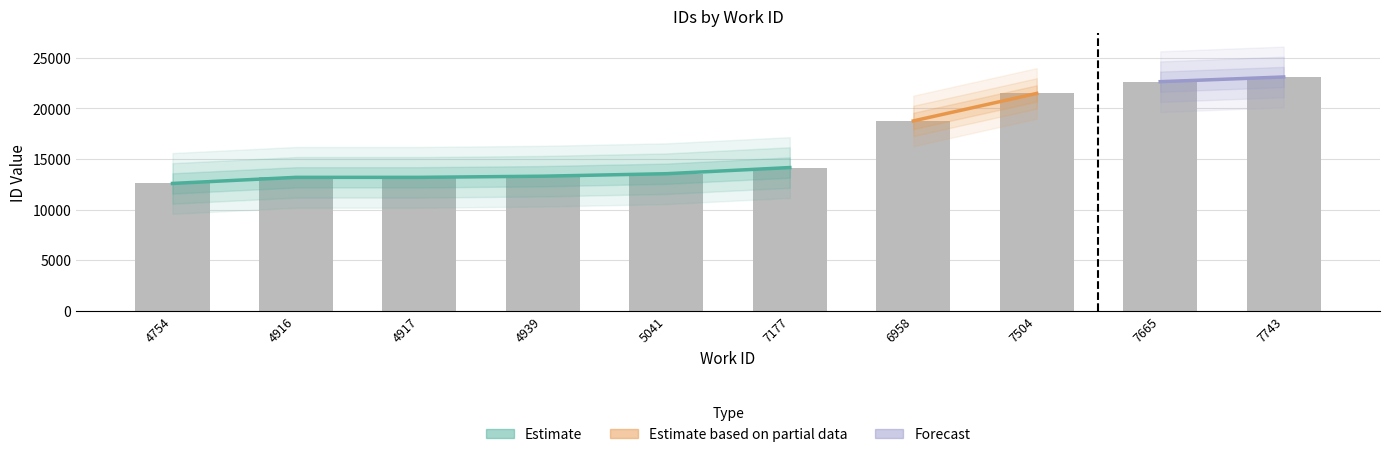

What is the value of the 10th bar from the left?

23105